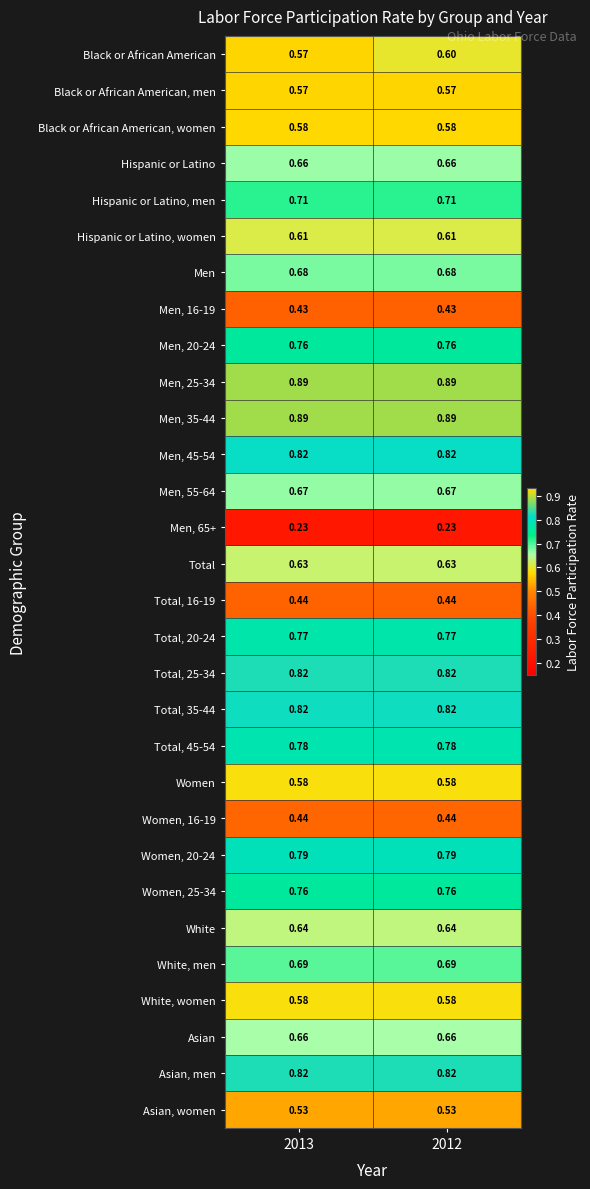

At which category is the sum across all series the highest?

2012